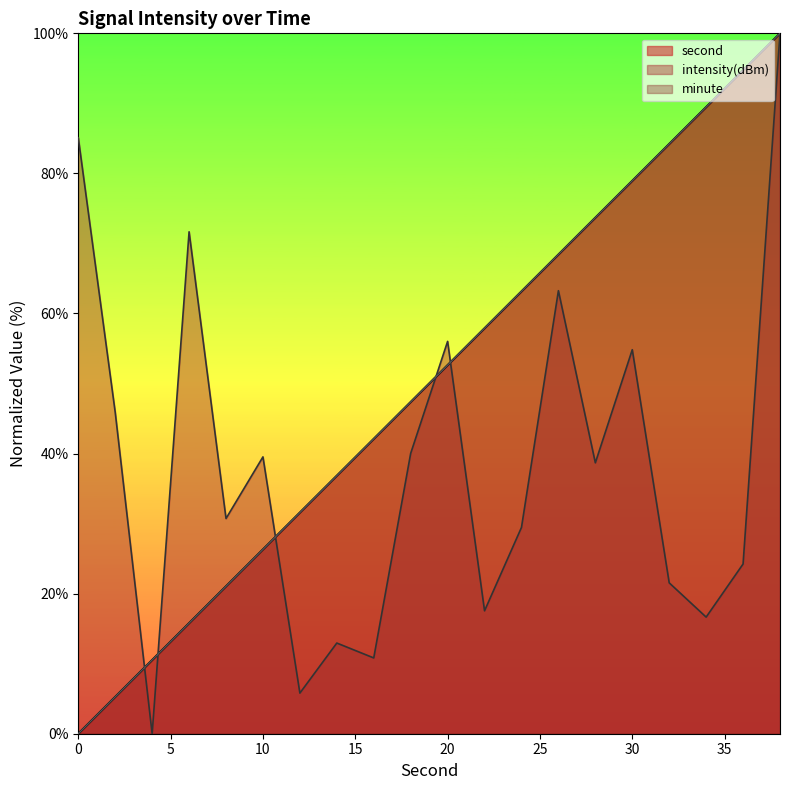

Which series has the largest range (max minus min)?

second